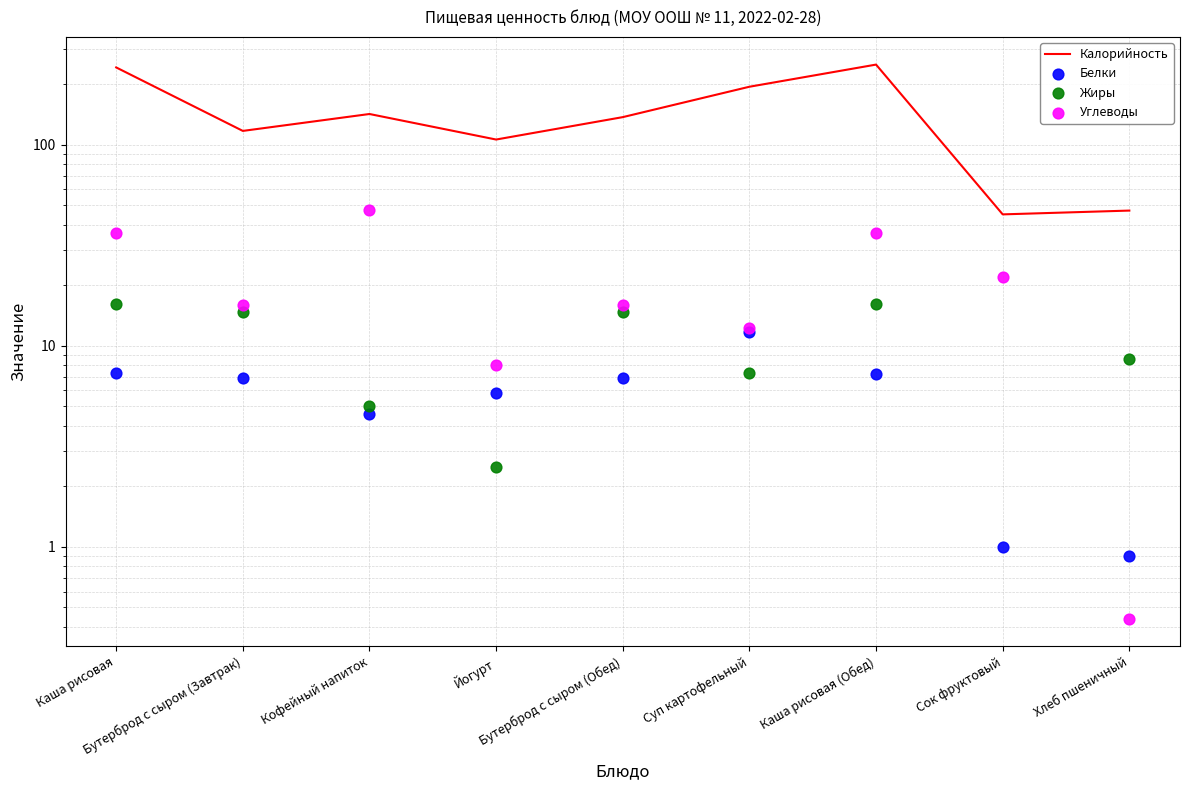

Which series has the largest Y range (max minus min)?

Калорийность